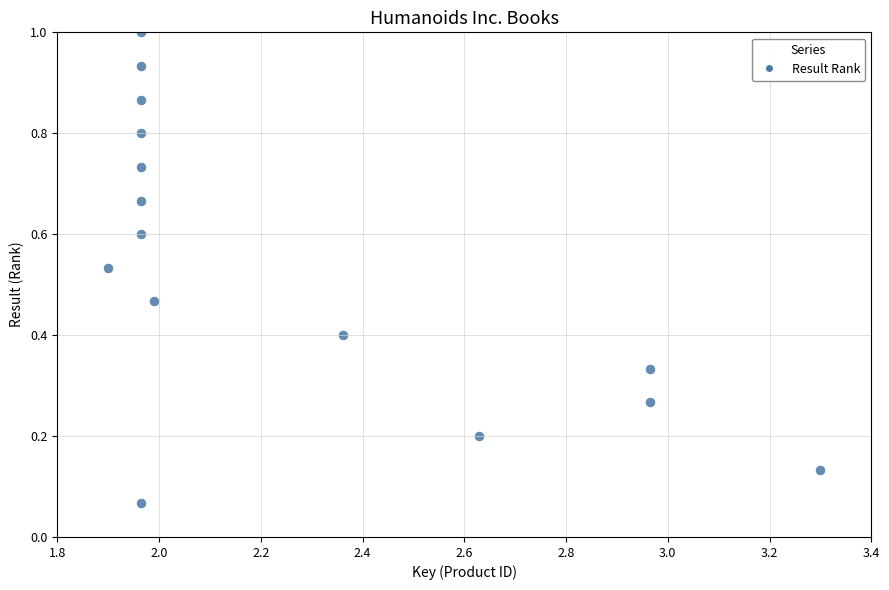

How many data points are displayed?

15